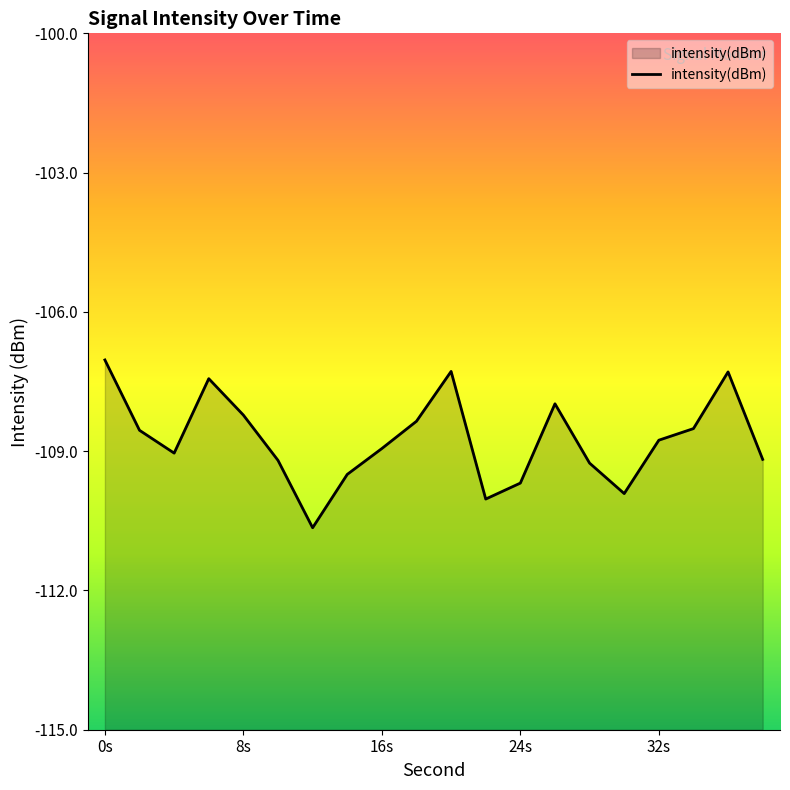

True or false: the data shows -25.2 at 6.

False